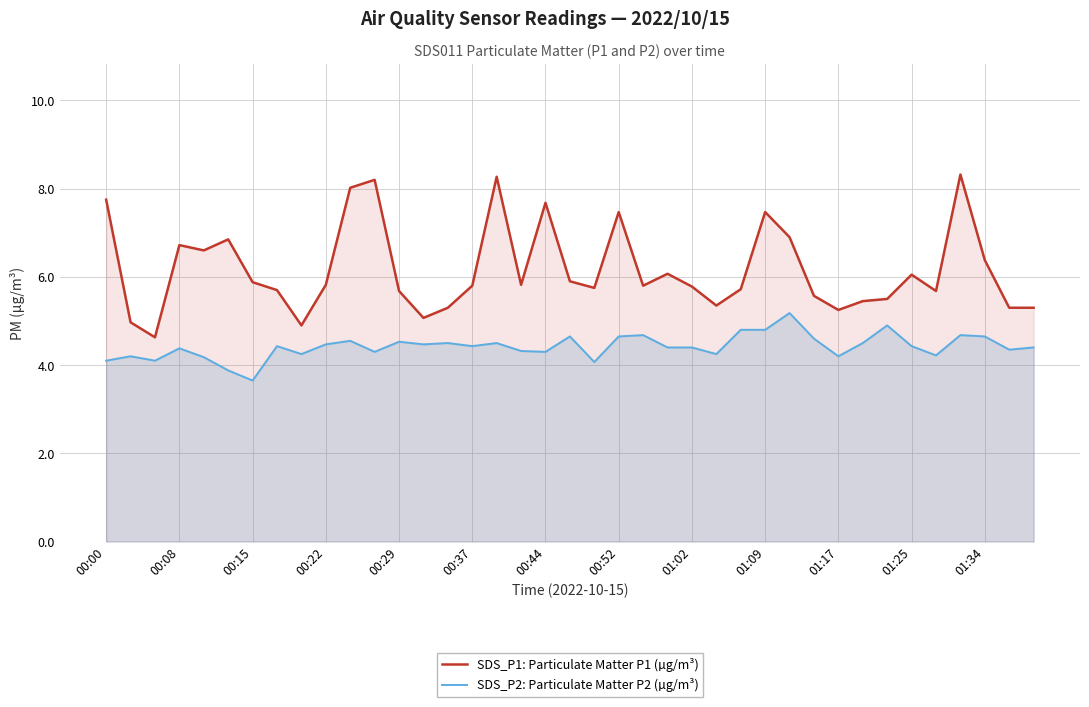

What is the difference between the highest and lowest values at 32?

0.6